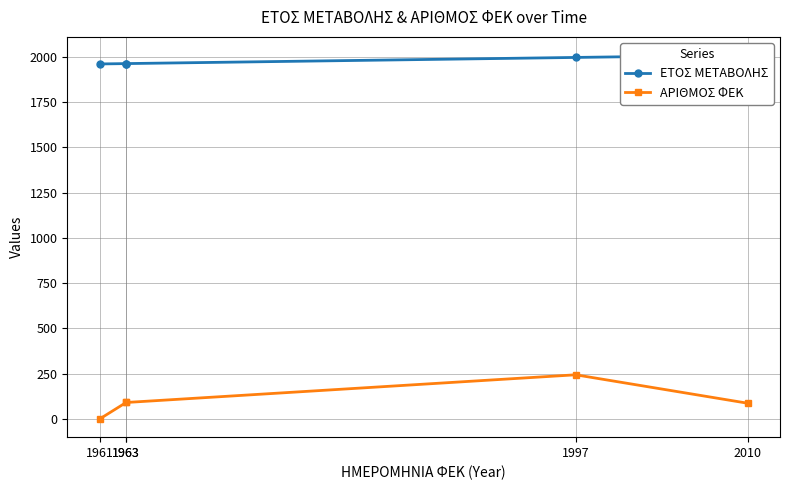

At 2010, list the series in order from smallest to largest.

ΑΡΙΘΜΟΣ ΦΕΚ, ΕΤΟΣ ΜΕΤΑΒΟΛΗΣ